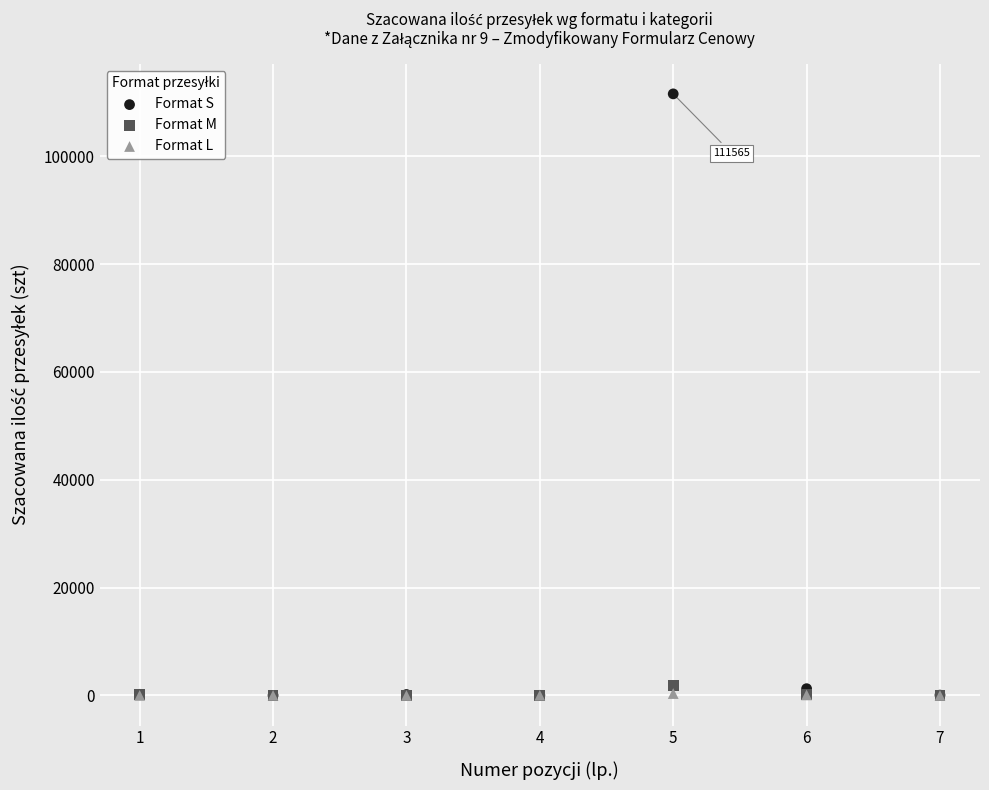

What are all the series names shown in the legend?

Format S, Format M, Format L